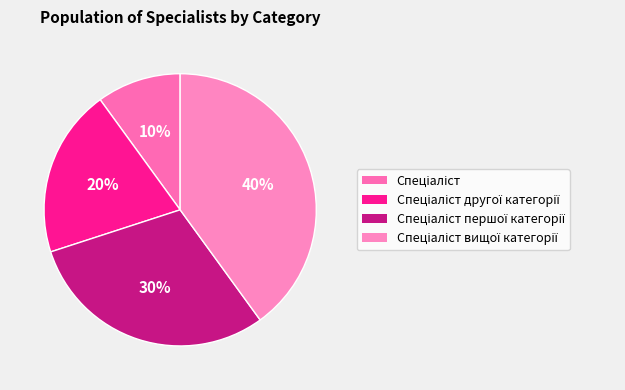

Does any single category account for the majority?

No